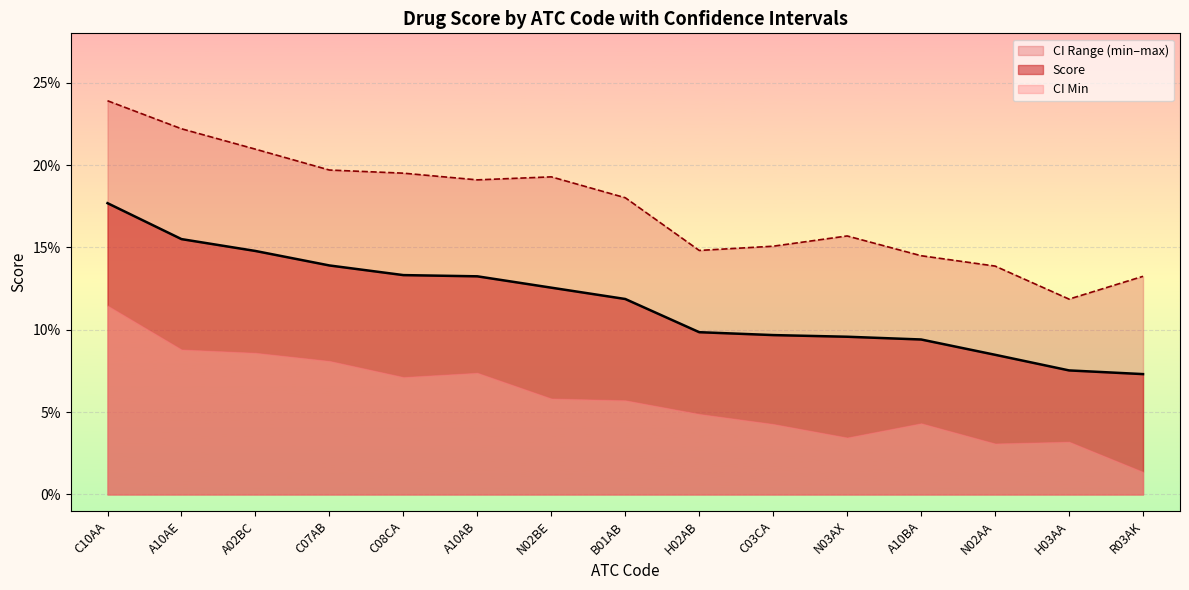

True or false: score_ci_max and score intersect in this chart.

False